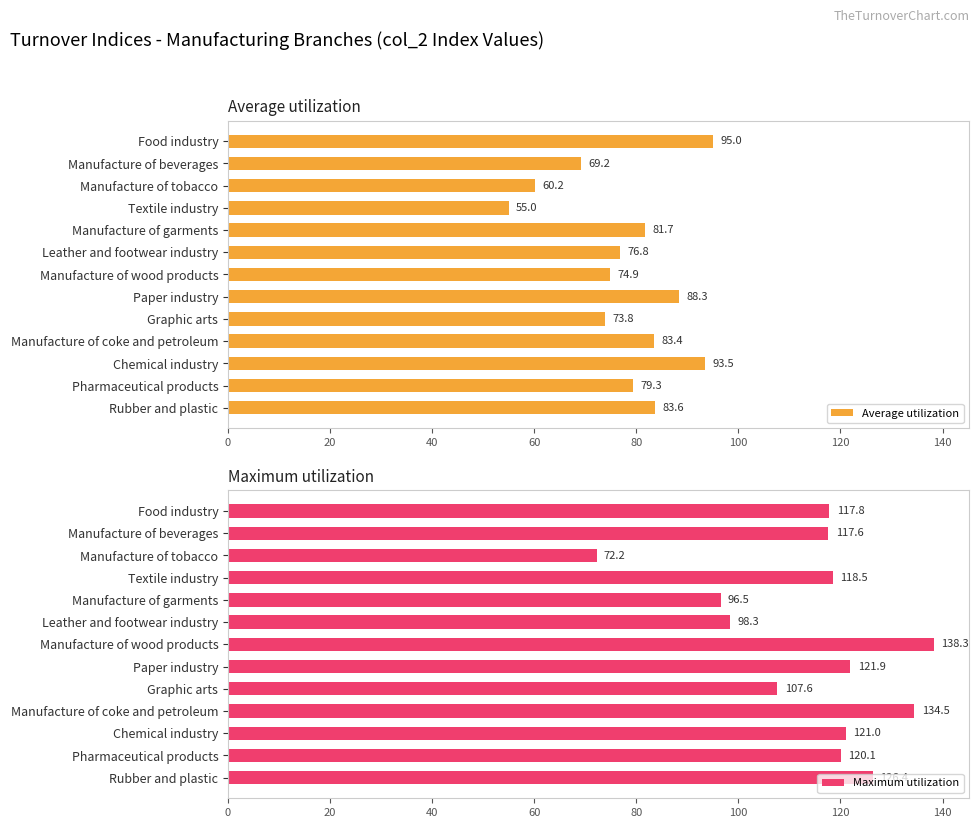

What is the difference between the second highest and minimum values in the Average utilization series?

38.5